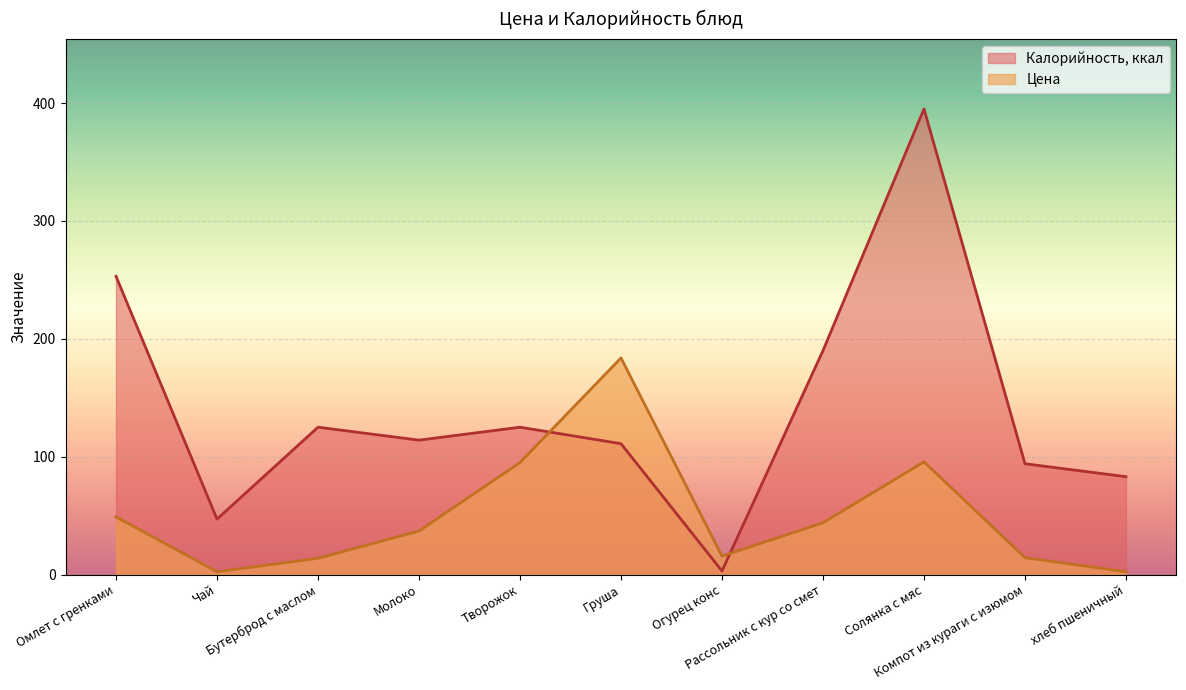

Where is the first local minimum for Цена?

Чай